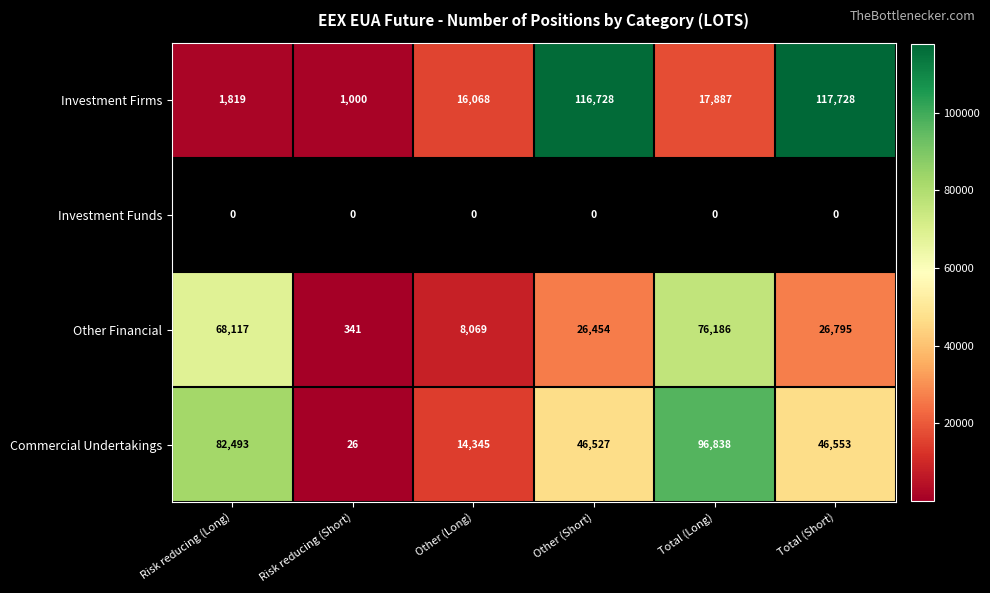

Is it true that Commercial Undertakings equals 19975 at Other (Short)?

False